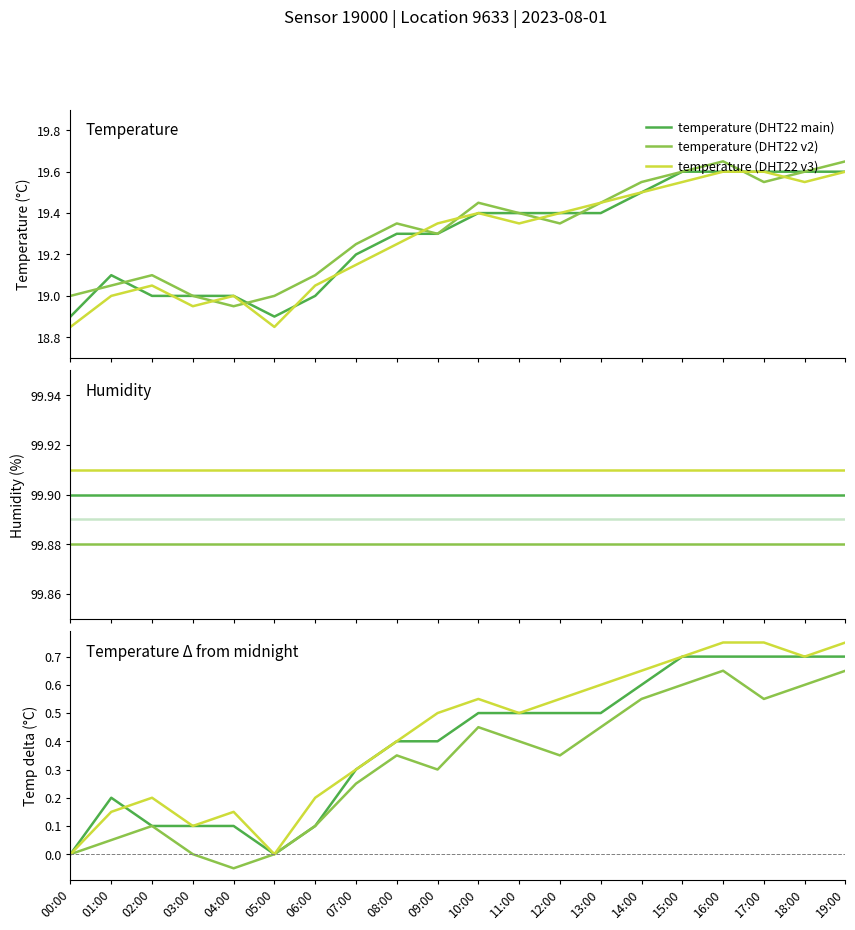

True or false: temperature has a value of 19.2 at 07:00.

True